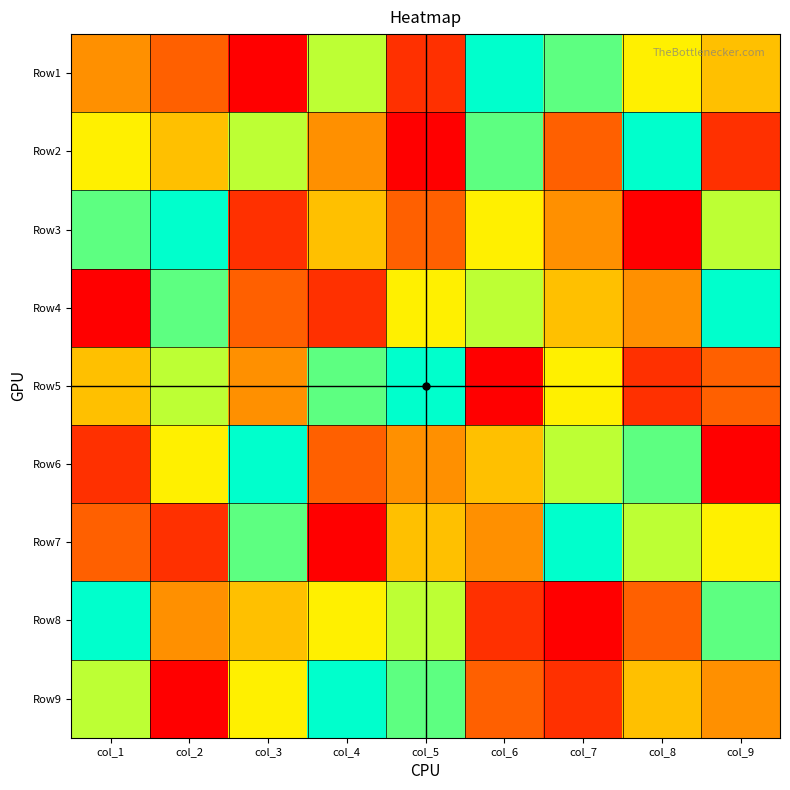

Reading right to left, extract all data points from this chart.

Row1: col_9=5	col_8=6	col_7=8	col_6=9	col_5=2	col_4=7	col_3=1	col_2=3	col_1=4
Row2: col_9=2	col_8=9	col_7=3	col_6=8	col_5=1	col_4=4	col_3=7	col_2=5	col_1=6
Row3: col_9=7	col_8=1	col_7=4	col_6=6	col_5=3	col_4=5	col_3=2	col_2=9	col_1=8
Row4: col_9=9	col_8=4	col_7=5	col_6=7	col_5=6	col_4=2	col_3=3	col_2=8	col_1=1
Row5: col_9=3	col_8=2	col_7=6	col_6=1	col_5=9	col_4=8	col_3=4	col_2=7	col_1=5
Row6: col_9=1	col_8=8	col_7=7	col_6=5	col_5=4	col_4=3	col_3=9	col_2=6	col_1=2
Row7: col_9=6	col_8=7	col_7=9	col_6=4	col_5=5	col_4=1	col_3=8	col_2=2	col_1=3
Row8: col_9=8	col_8=3	col_7=1	col_6=2	col_5=7	col_4=6	col_3=5	col_2=4	col_1=9
Row9: col_9=4	col_8=5	col_7=2	col_6=3	col_5=8	col_4=9	col_3=6	col_2=1	col_1=7